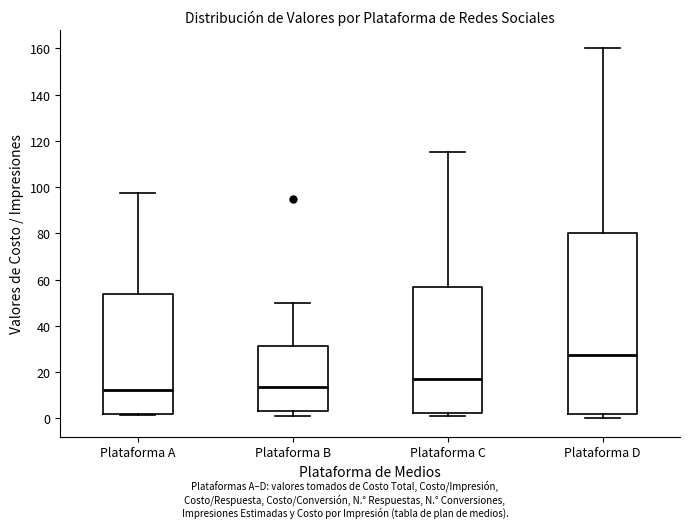

Reading left to right, read every box against the y-axis: the position of its median line, the range the box covers, and the ends of its whiskers. The values are not printed on the chart, so give them approximately, as read against the axis.

Plataforma A: median 12, box 2 to 54, whiskers 2 to 98
Plataforma B: median 14, box 4 to 32, whiskers 2 to 50
Plataforma C: median 16, box 2 to 56, whiskers 2 (just below the box's lower edge) to 116
Plataforma D: median 28, box 2 to 80, whiskers 0 to 160